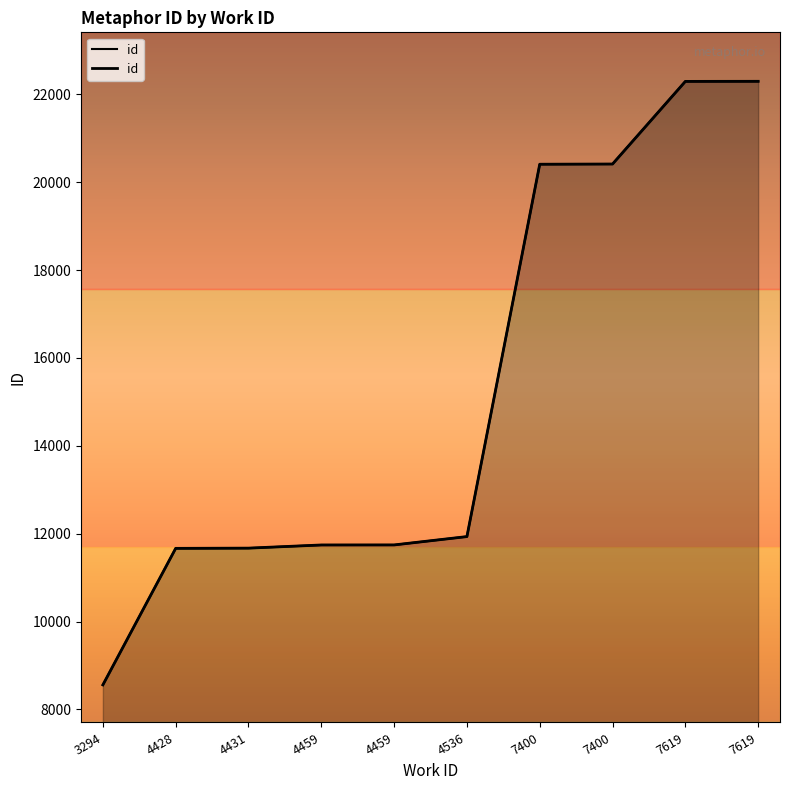

List the labels in order of value, largest first.

7619, 7619, 7400, 7400, 4536, 4459, 4459, 4431, 4428, 3294